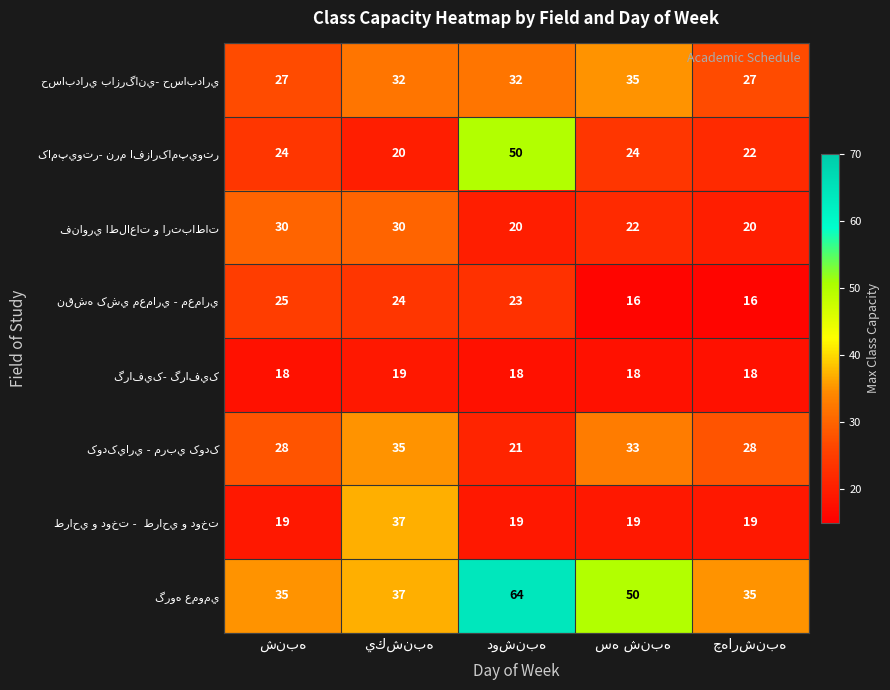

What is the minimum value shown in the chart?

16